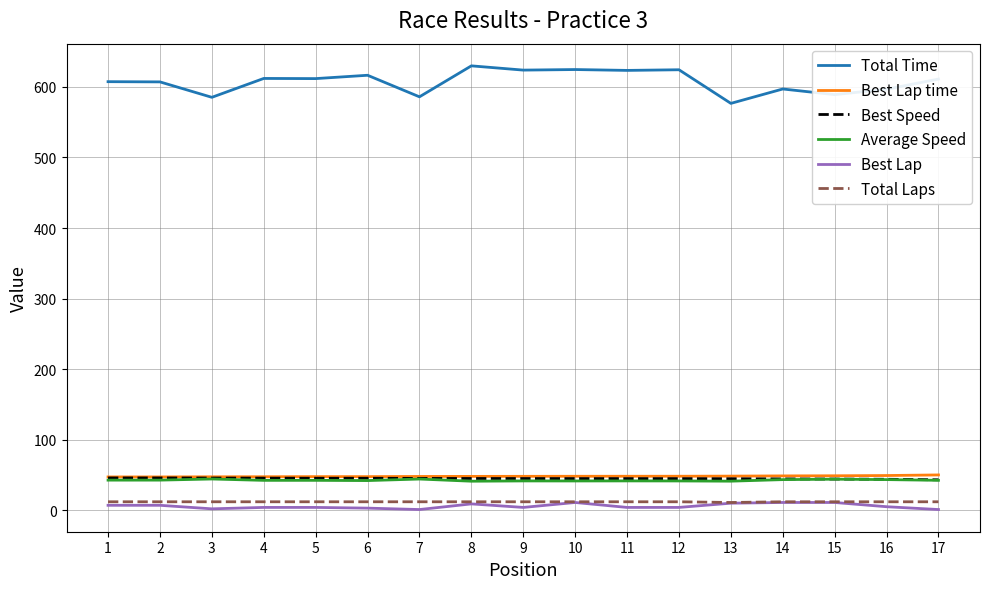

The value of Best Speed at 12 is 44.8. True or false?

True